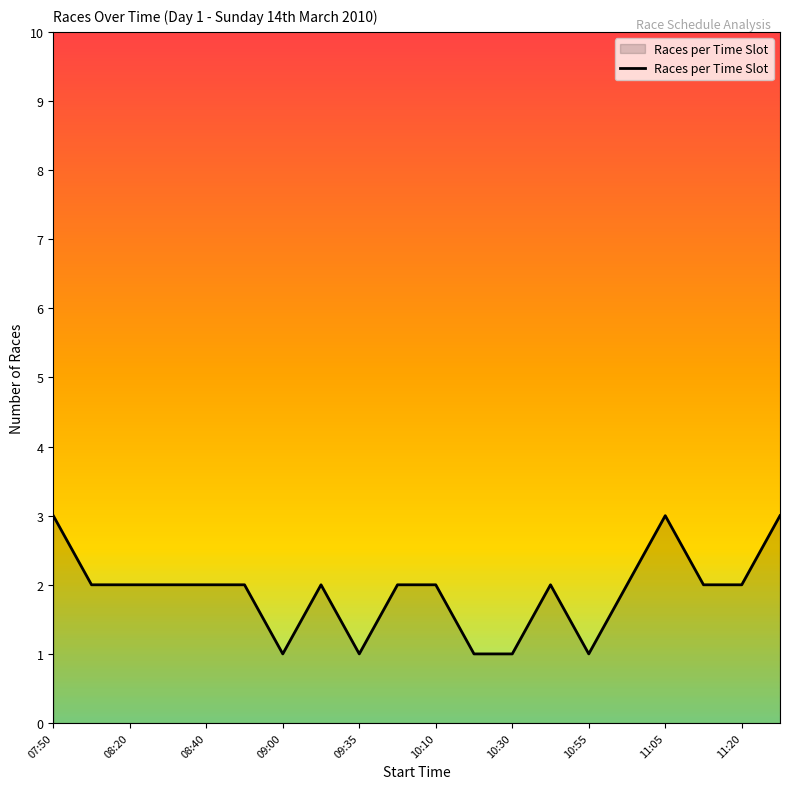

Count the values in the range 2 to 3.

15